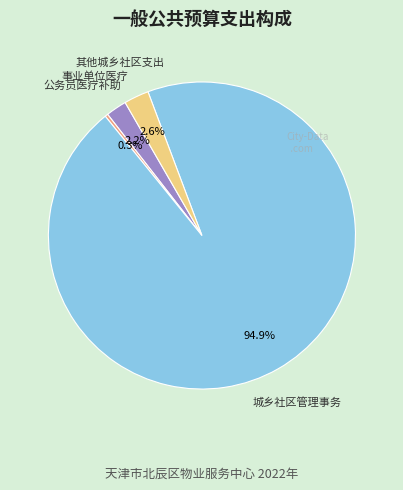

Is there a majority slice in this chart?

Yes